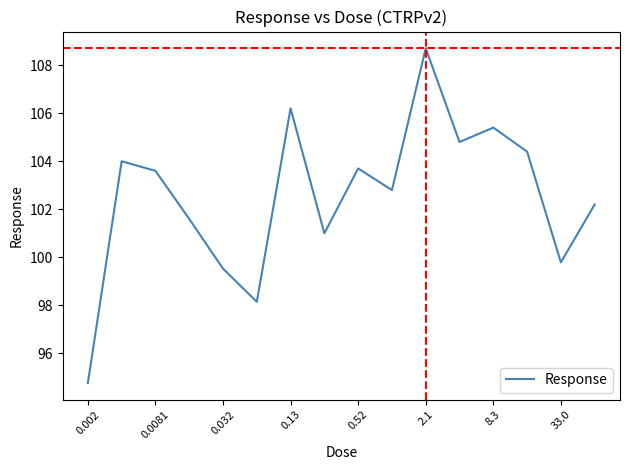

What is the average value?

102.5